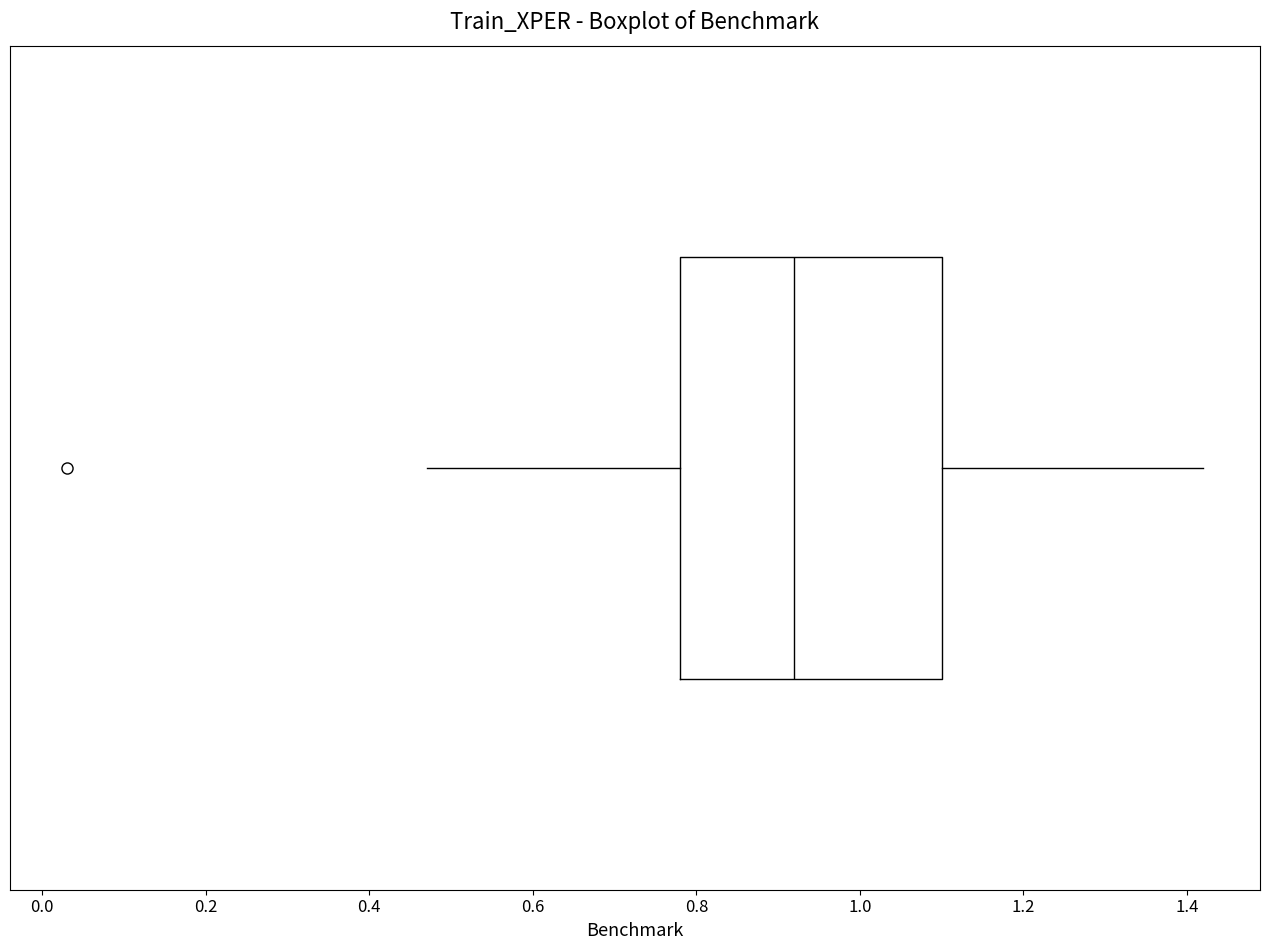

Transcribe this box plot: give where the median line is, the range the box spans, and where the two whiskers end, as read against the x-axis. The values are not printed on the chart, so give them approximately, as read against the axis.

median 0.92, box 0.78 to 1.10, whiskers 0.48 to 1.42